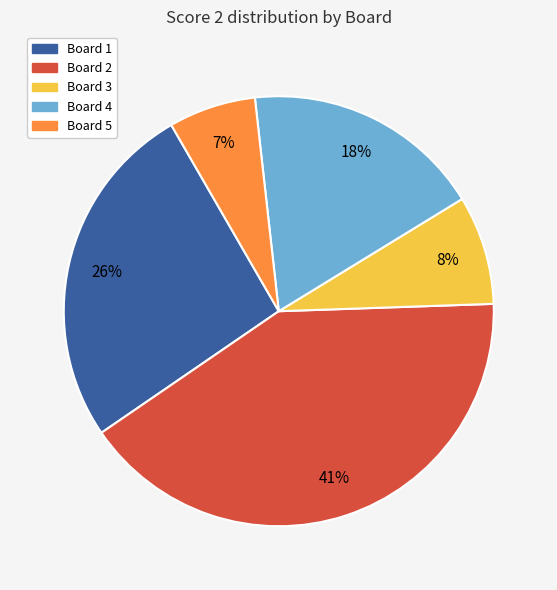

Is the sum of Board 3 and Board 2 greater than half?

No